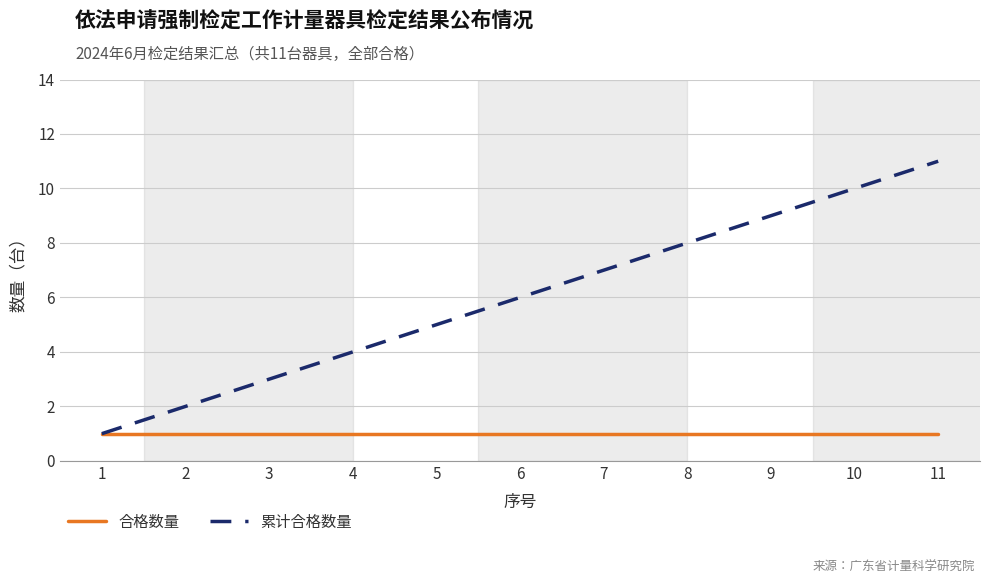

The value of 累计合格数量 at 1 is 1. True or false?

True